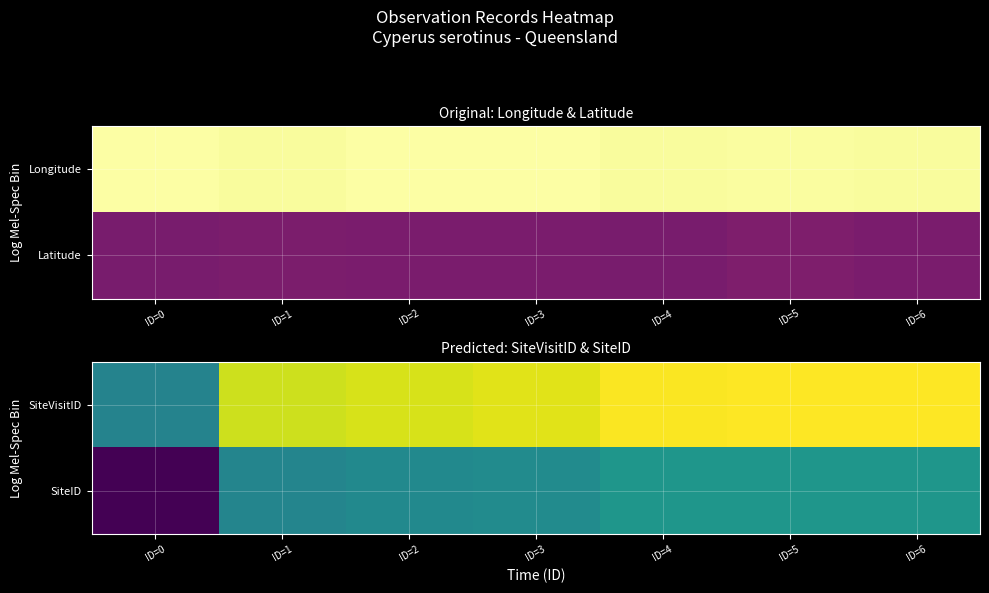

The value of SiteID at ID=3 is 0.7. True or false?

False